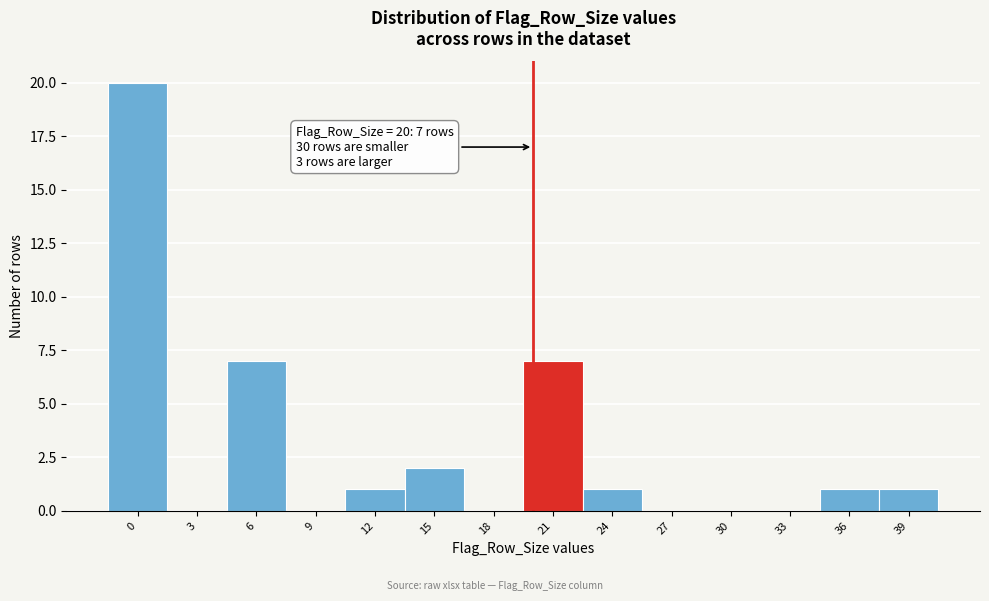

Which range on the x-axis has the tallest bar?

-1.5 to 1.5